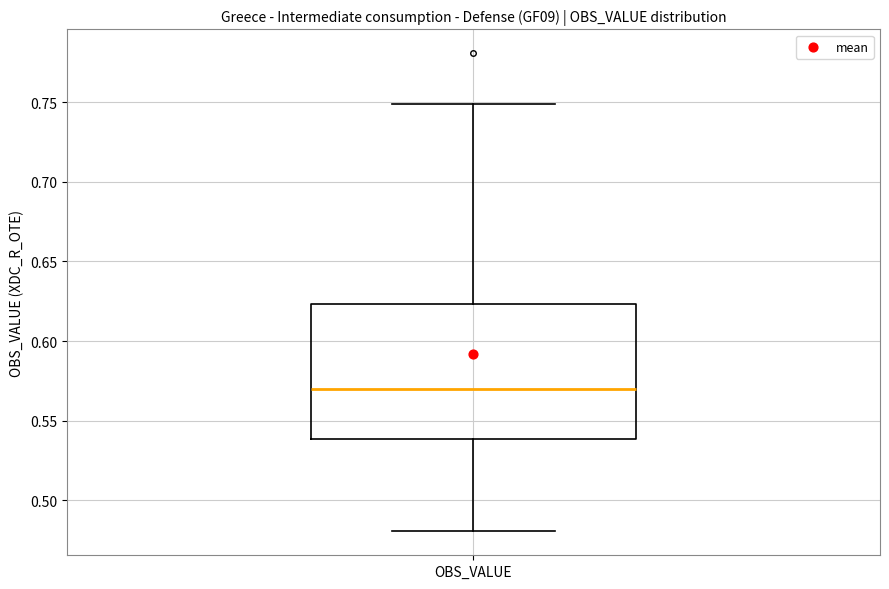

Read this box plot against the y-axis: the position of the median line, the range covered by the box, and the ends of both whiskers. The values are not printed on the chart, so give them approximately, as read against the axis.

median 0.570, box 0.540 to 0.625, whiskers 0.480 to 0.750